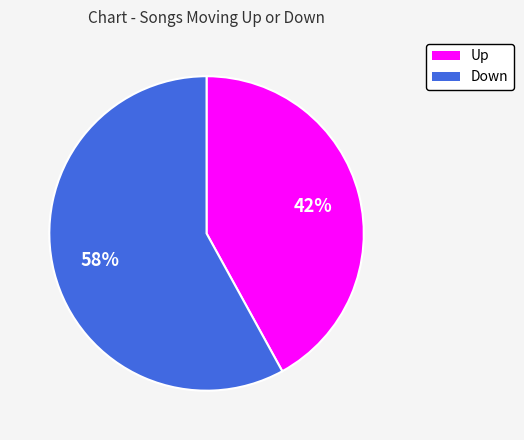

Is there a majority slice in this chart?

Yes